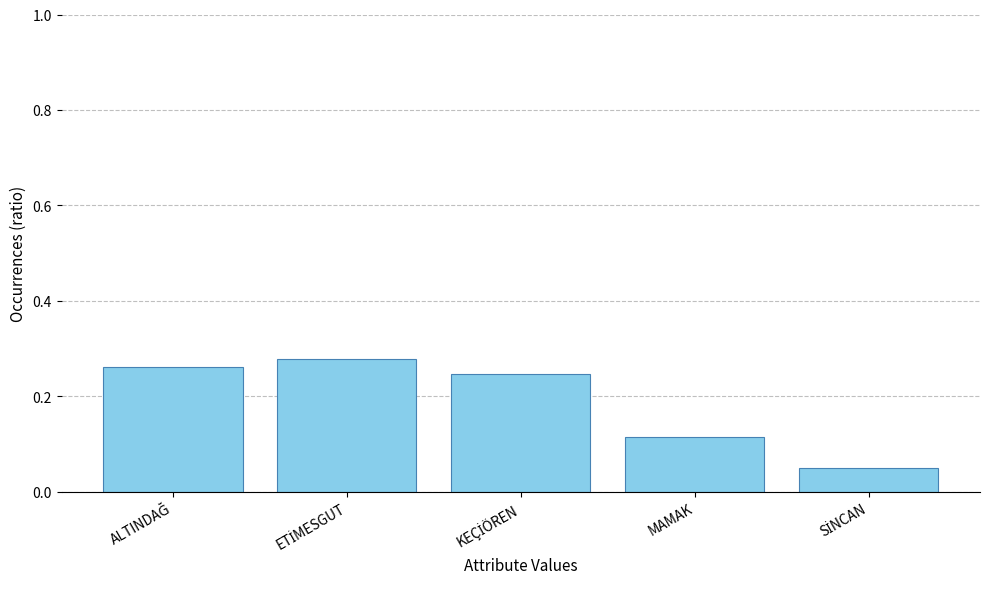

What is the sum of all values?

1.0